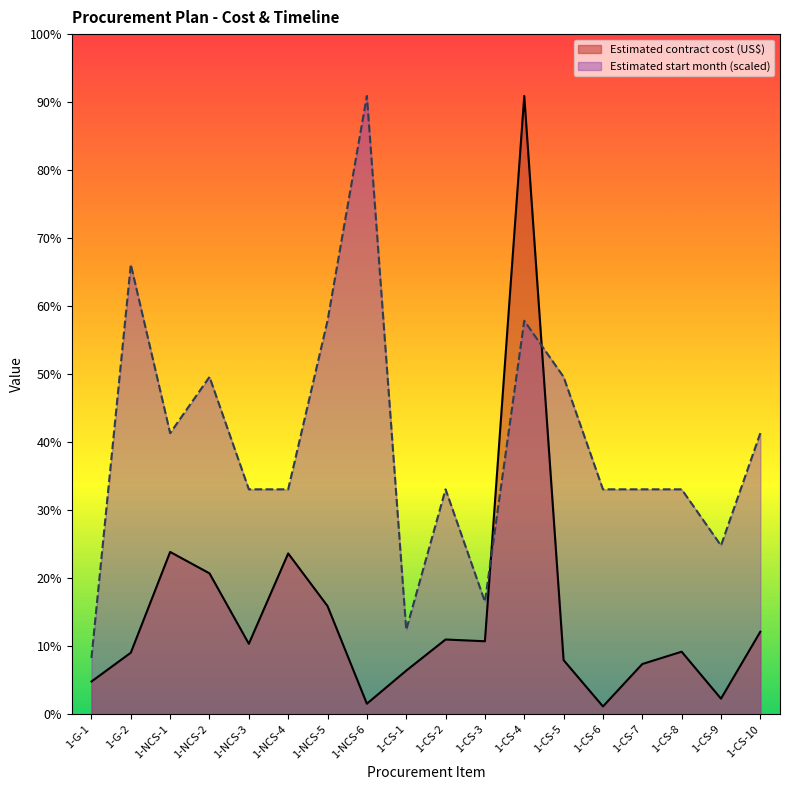

How many values in the Estimated start month series exceed 304033?

14